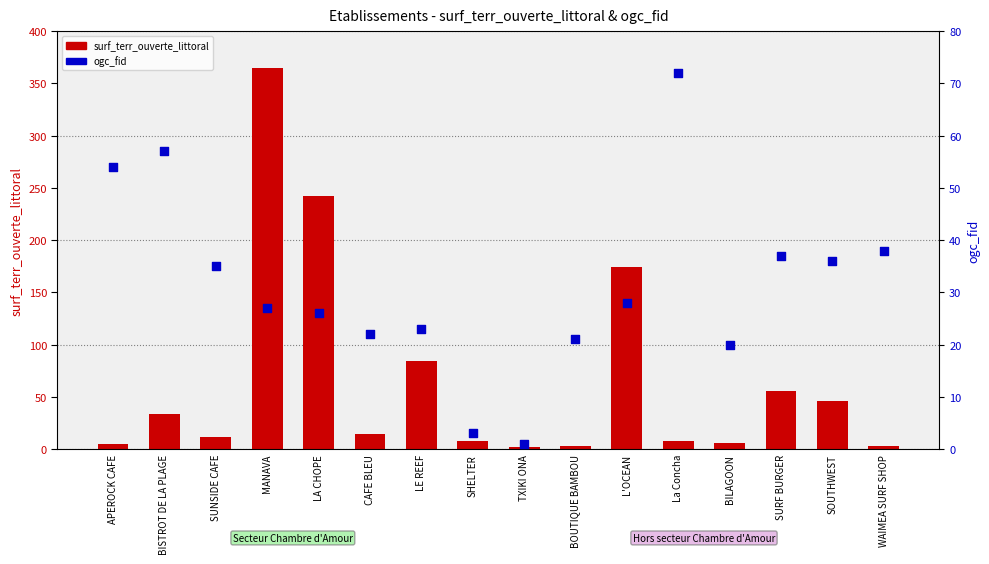

Which series reaches the maximum Y coordinate?

surf_terr_ouverte_littoral